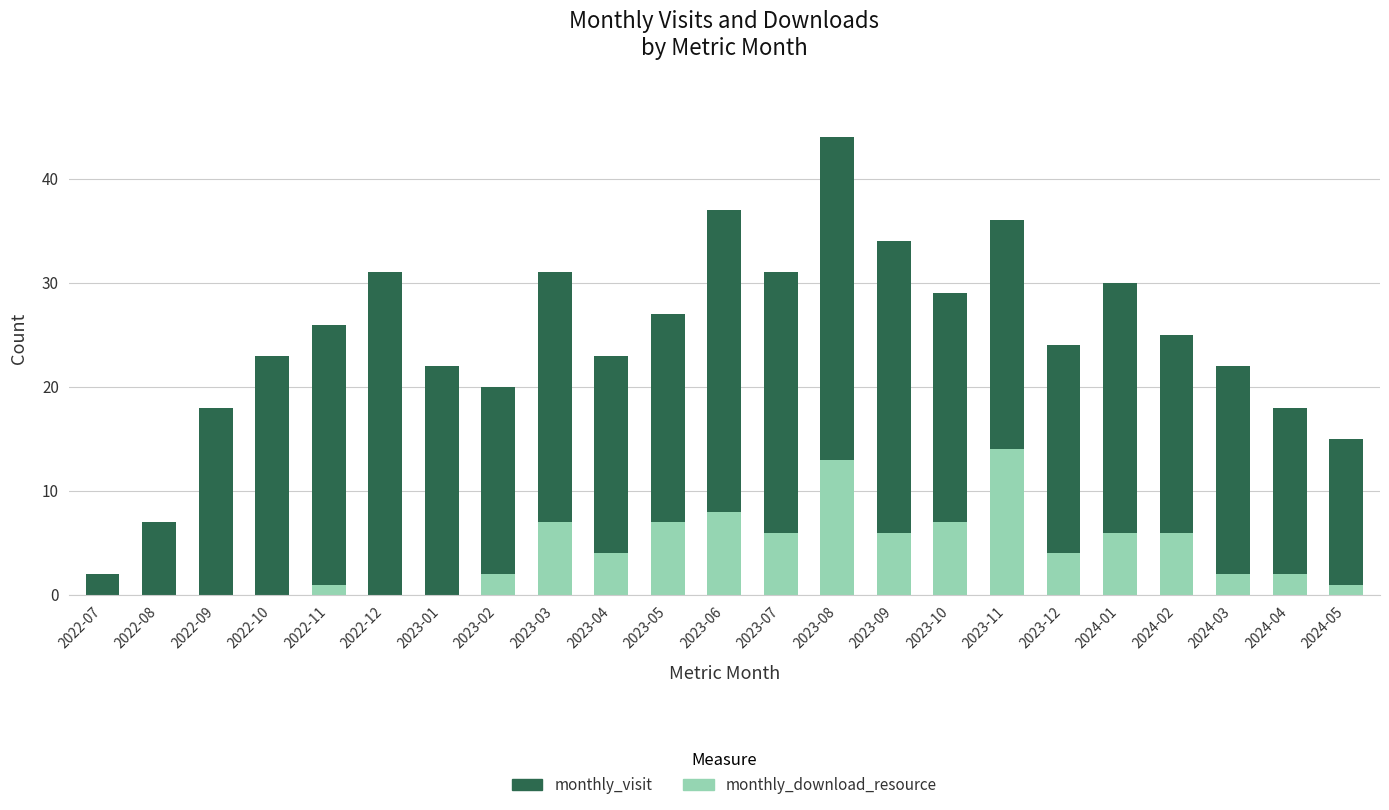

At which category is the sum across all series the highest?

2023-08